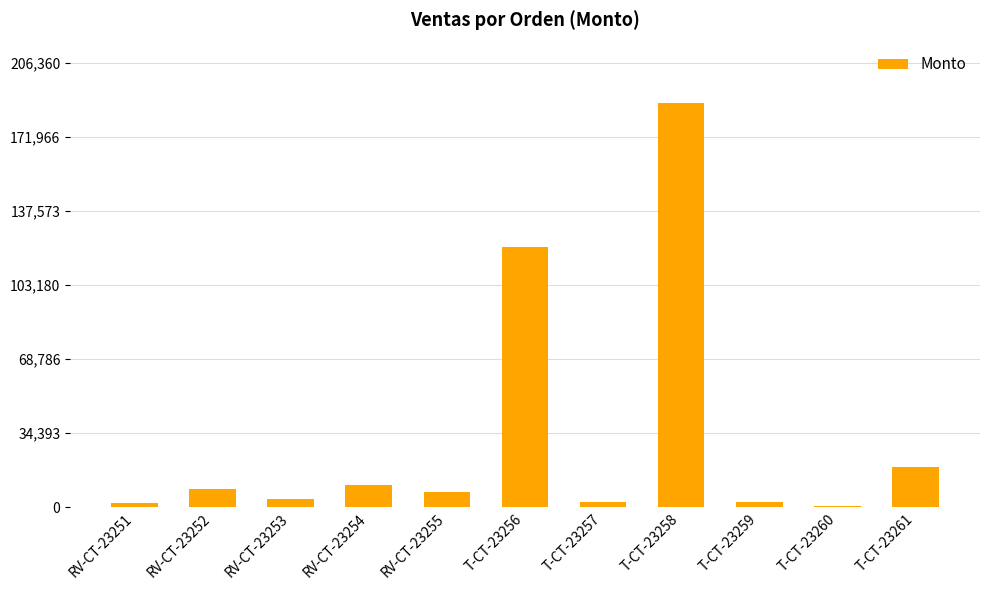

The value at RV-CT-23255 is 7110. True or false?

True